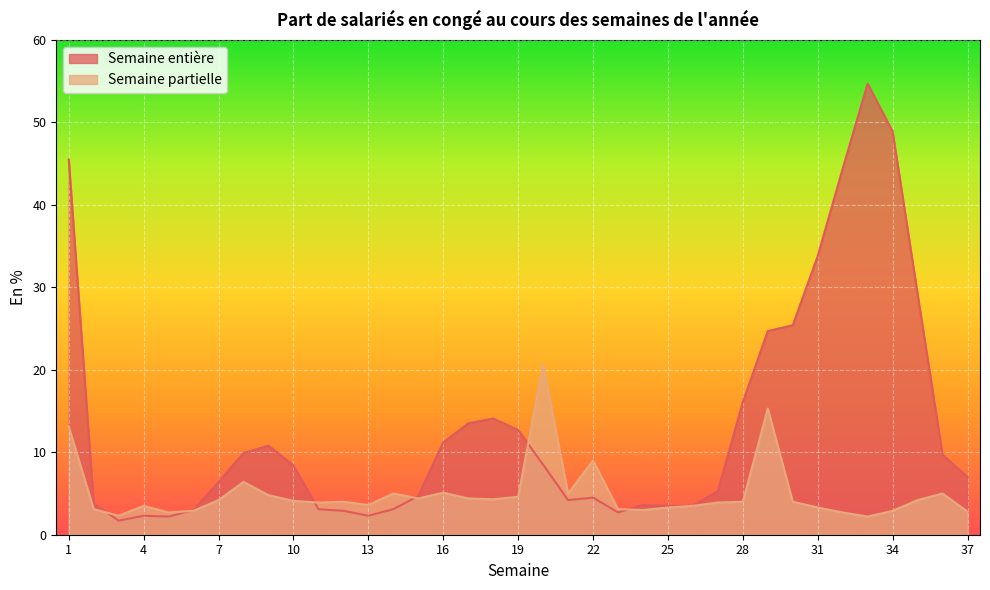

Reading left to right, extract all data points from this chart.

Semaine entière: 45.5	3.8	1.7	2.3	2.2	3.0	6.4	9.9	10.8	8.4	3.1	2.9	2.3	3.1	4.7	11.2	13.5	14.1	12.7	8.5	4.2	4.5	2.7	3.6	3.5	3.5	5.3	16.1	24.7	25.4	33.8	44.4	54.7	48.9	29.2	9.7	7.0
Semaine partielle: 13.1	3.1	2.3	3.5	2.7	2.9	4.2	6.4	4.8	4.1	3.9	4.0	3.6	5.0	4.4	5.1	4.4	4.3	4.6	20.7	5.0	9.0	3.1	3.0	3.3	3.5	3.9	4.0	15.3	4.0	3.3	2.7	2.2	2.9	4.2	5.0	2.8